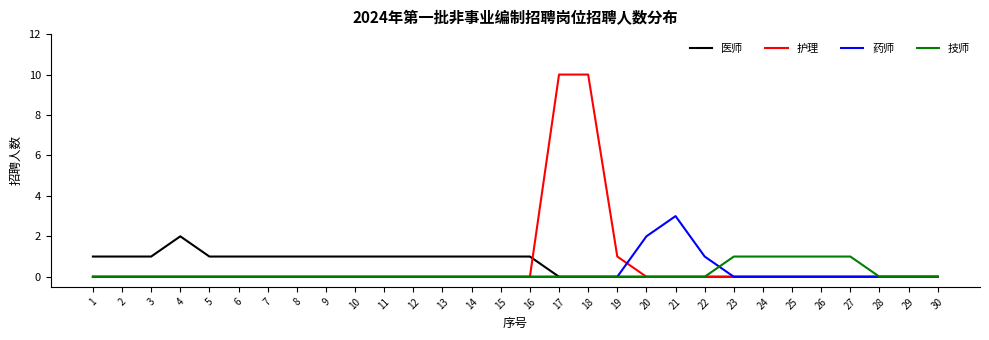

What are all the series names shown in the legend?

医师, 护理, 药师, 技师